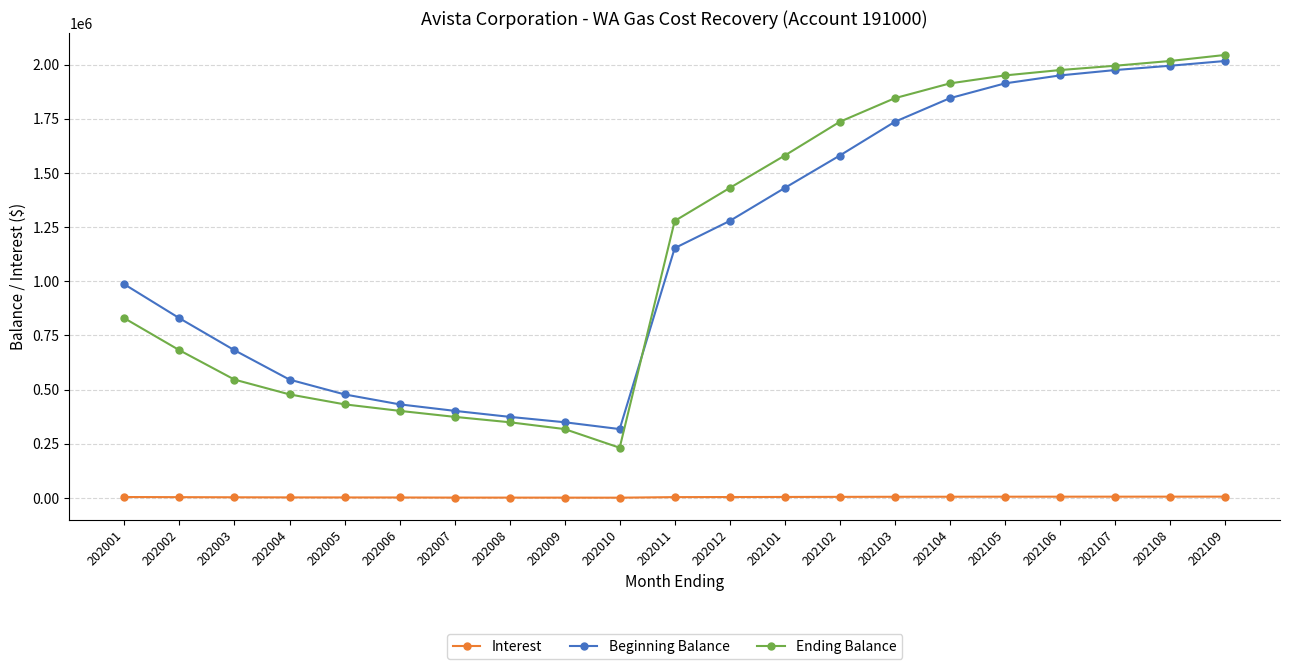

What is the maximum value shown in the chart?

2044209.8